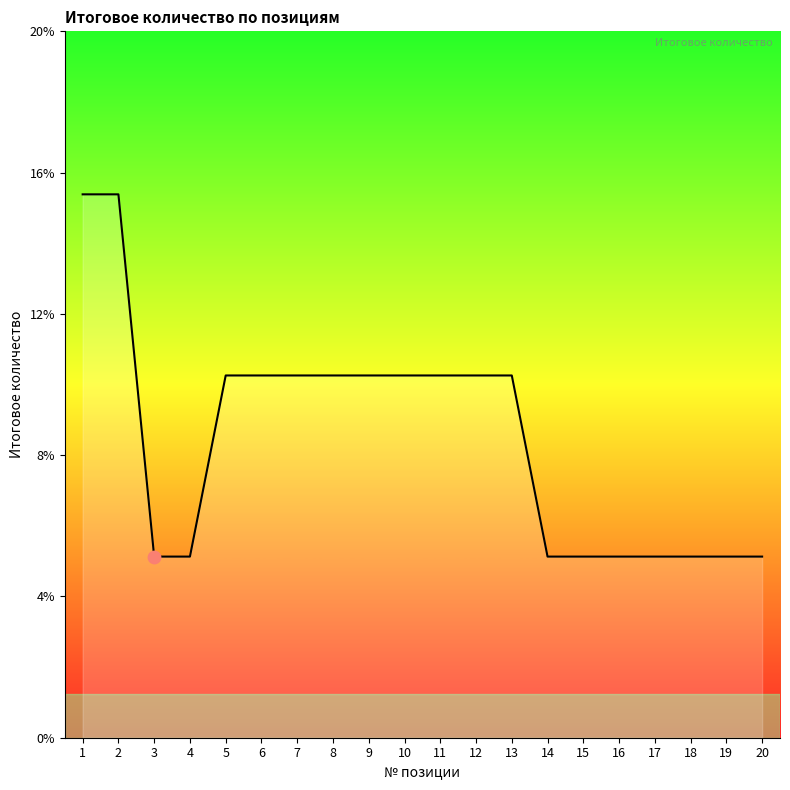

Between 8 and 18, which is larger?

8